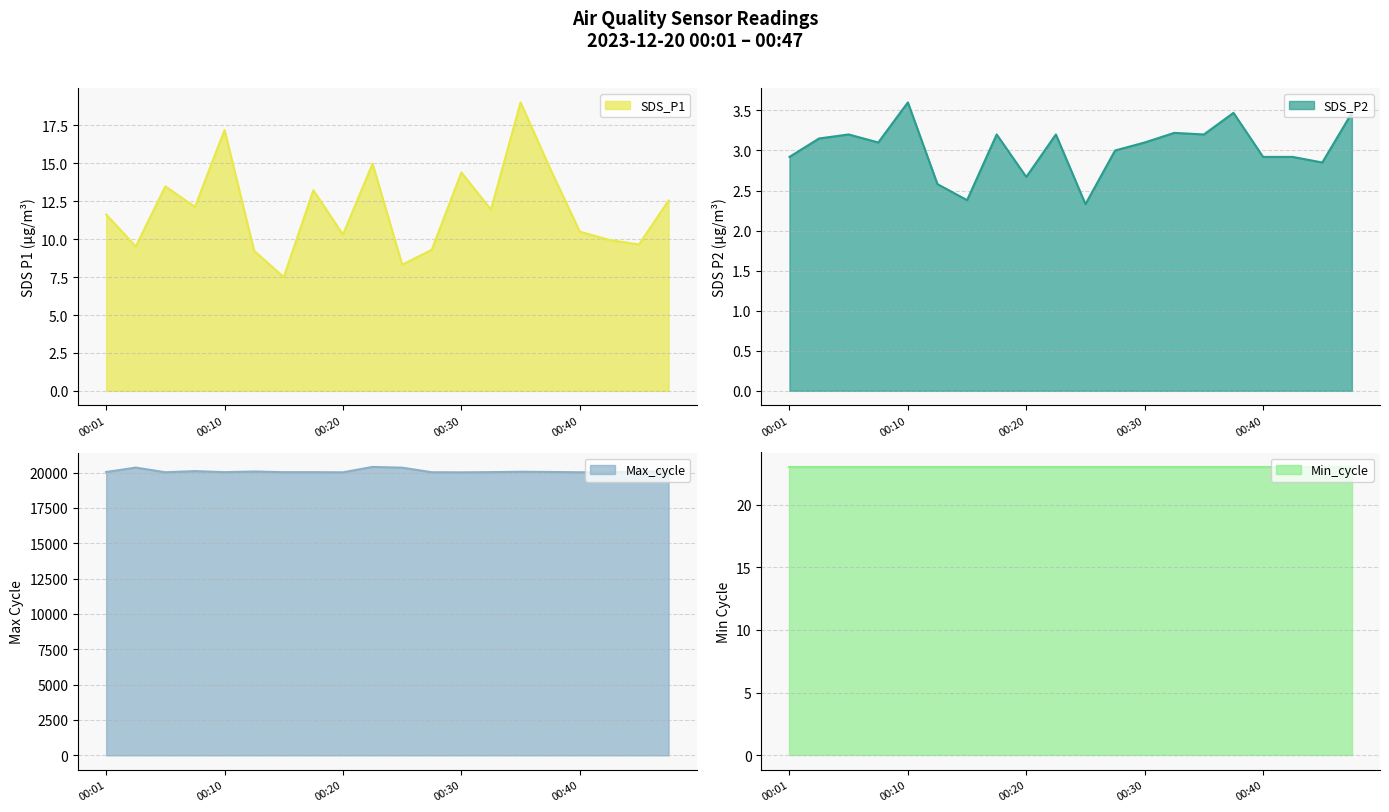

What is the highest value of the SDS_P1 series?

19.0